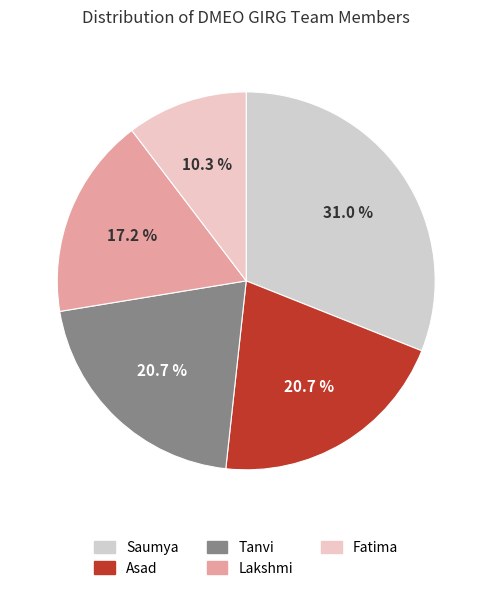

How many segments does this pie chart have?

5